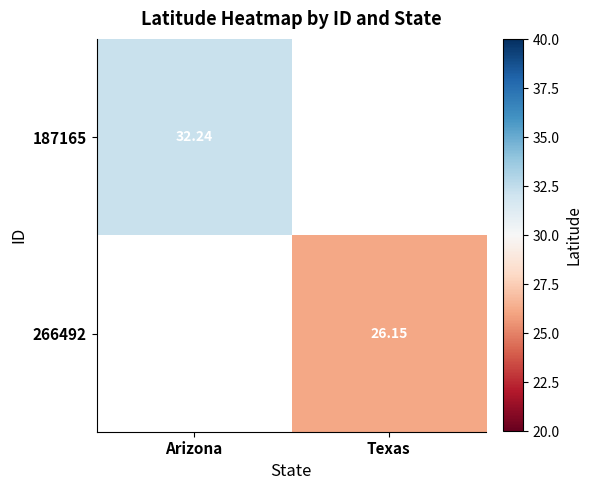

Is the value of 187165 at Arizona greater than the value of 266492 at Texas?

Yes